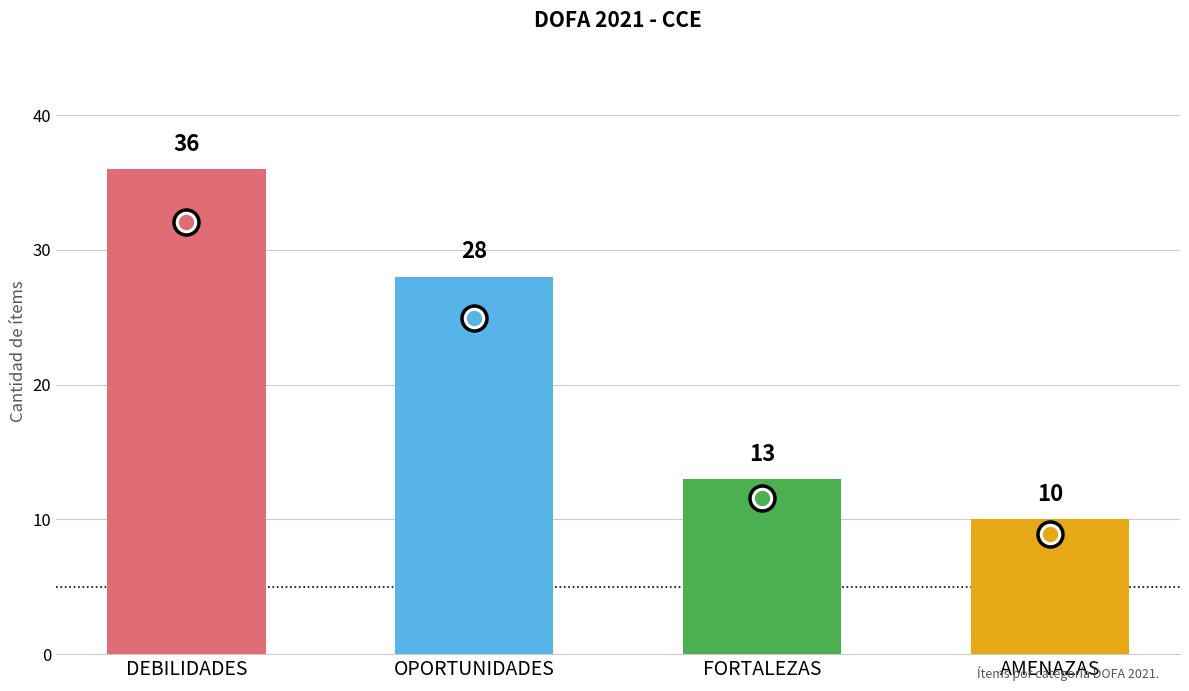

What is the difference between the maximum and minimum values?

26